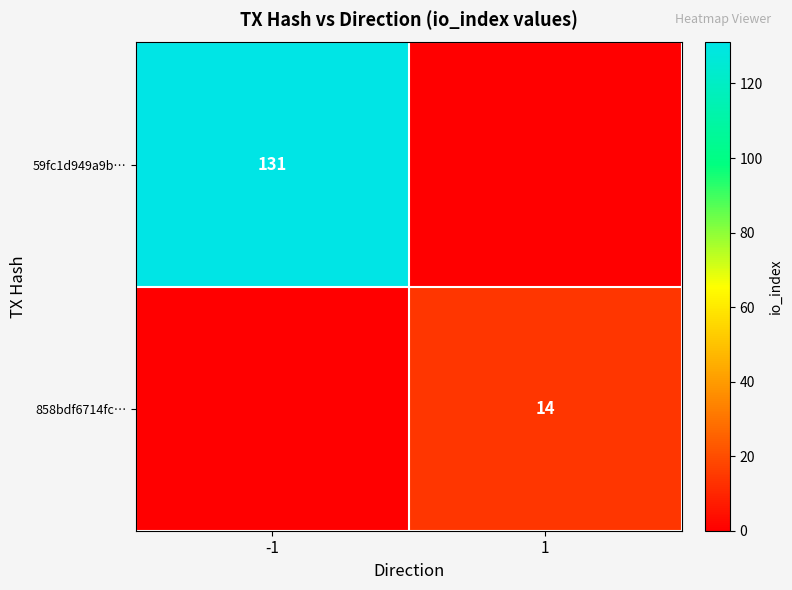

The value of 858bdf6714fc… at 1 is 14. True or false?

True